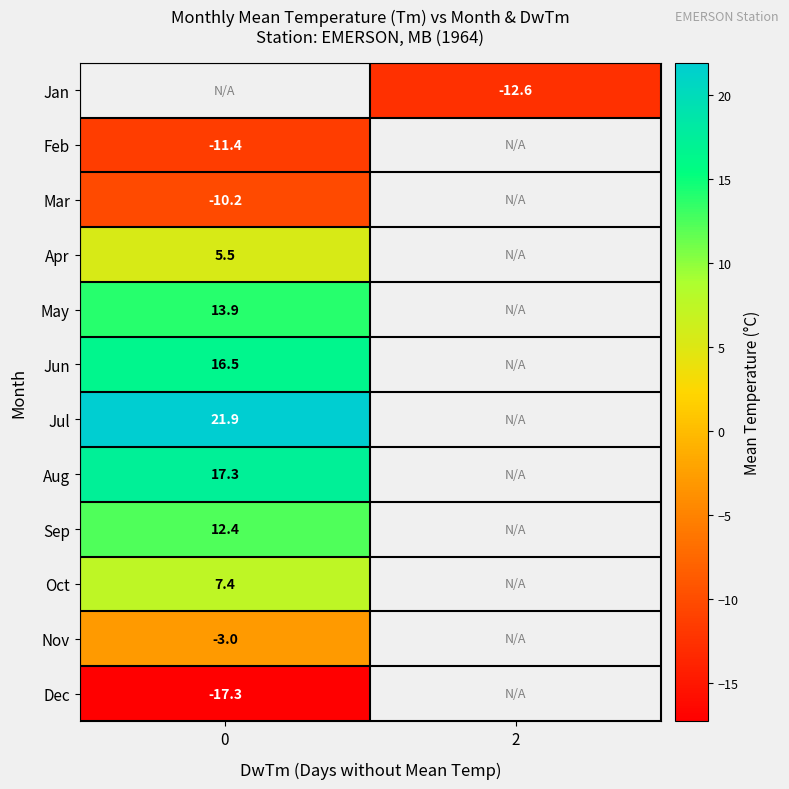

Rank the categories by row_5 value from highest to lowest.

0, 2